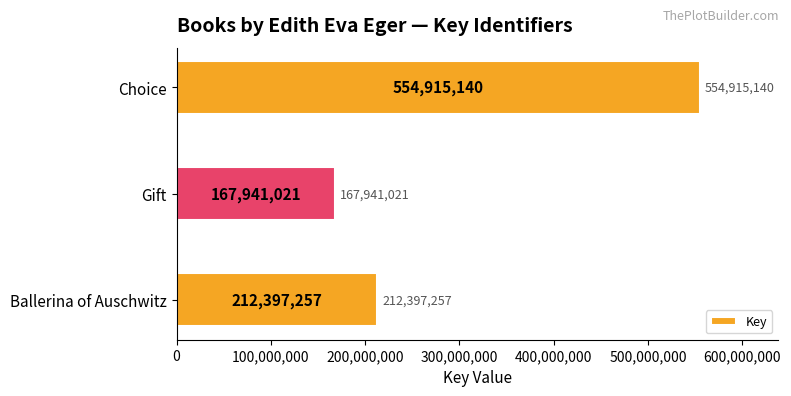

At which category does the chart reach its peak across all series?

Choice